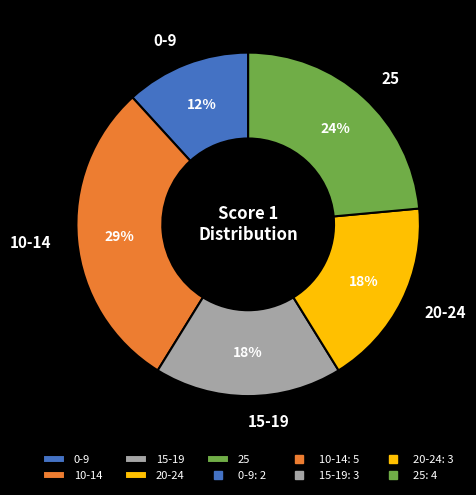

To the nearest percent, what portion does 10-14 represent?

29%